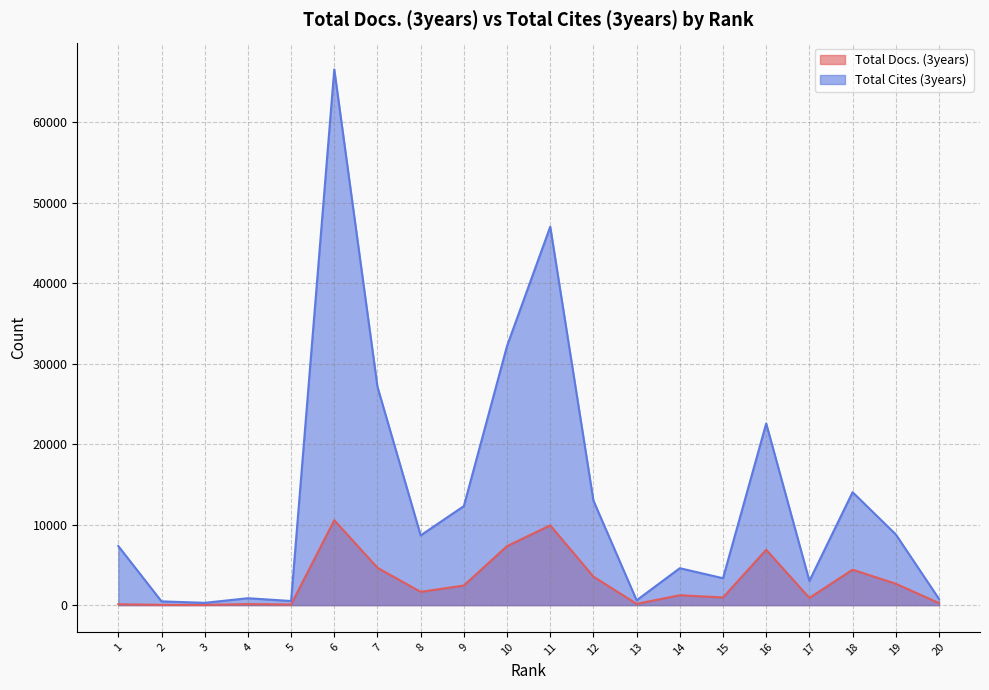

Where is Total Cites (3years) nearest to the value 33413?

10